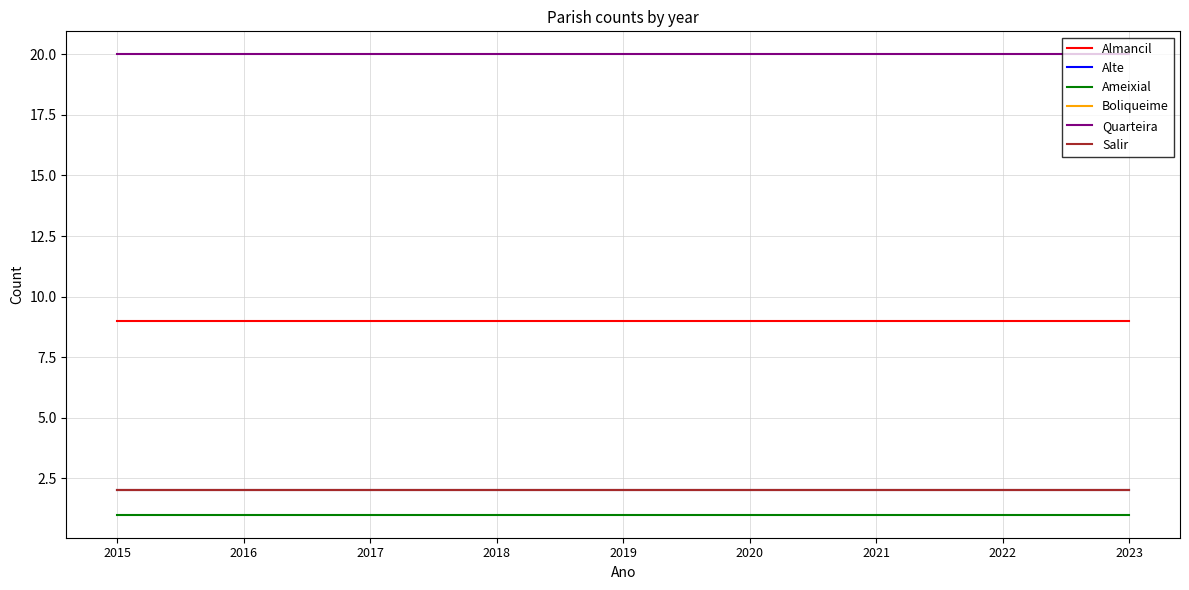

Does the chart have visible grid lines?

Yes